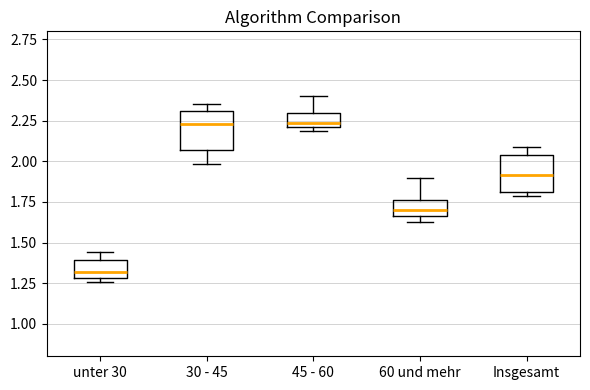

Reading left to right, read every box against the y-axis: the position of its median line, the range the box covers, and the ends of its whiskers. The values are not printed on the chart, so give them approximately, as read against the axis.

unter 30: median 1.30 (inside the box), box 1.30 to 1.40, whiskers 1.25 to 1.45
30 - 45: median 2.25, box 2.05 to 2.30, whiskers 2.00 to 2.35
45 - 60: median 2.25, box 2.20 to 2.30, whiskers 2.20 (just below the box's lower edge) to 2.40
60 und mehr: median 1.70, box 1.65 to 1.75, whiskers 1.65 (just below the box's lower edge) to 1.90
Insgesamt: median 1.90, box 1.80 to 2.05, whiskers 1.80 (just below the box's lower edge) to 2.10